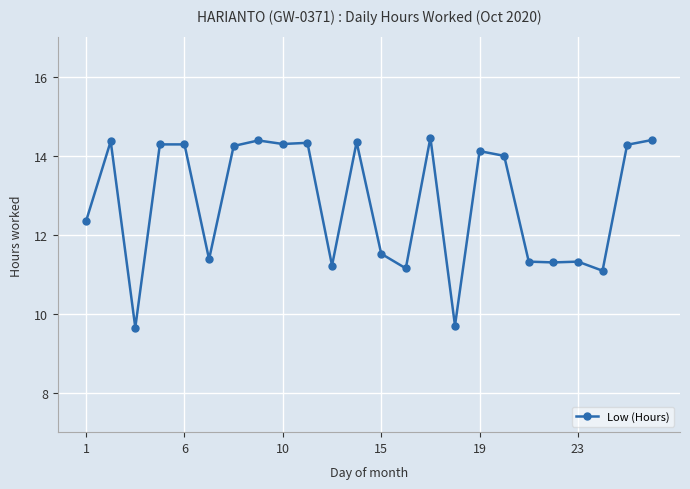

What is the average value?

12.8